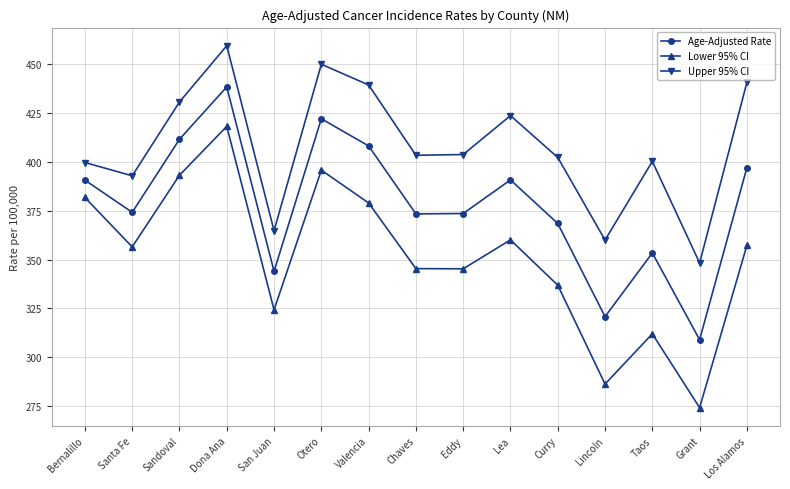

At how many categories does at least one series exceed 275?

15